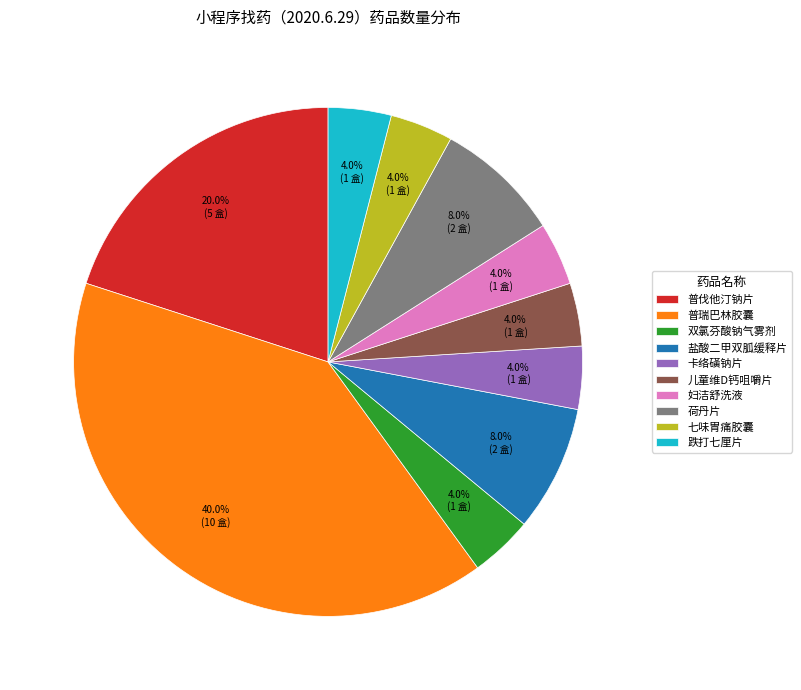

To the nearest percent, what percentage of the pie is 跌打七厘片?

4%